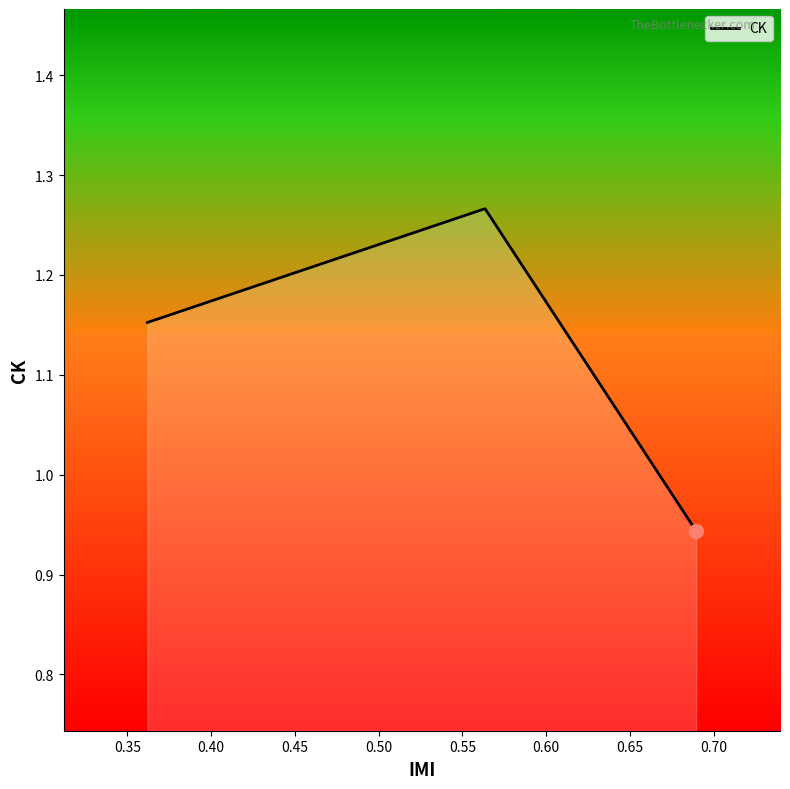

What is the difference between the maximum and minimum values?

0.3